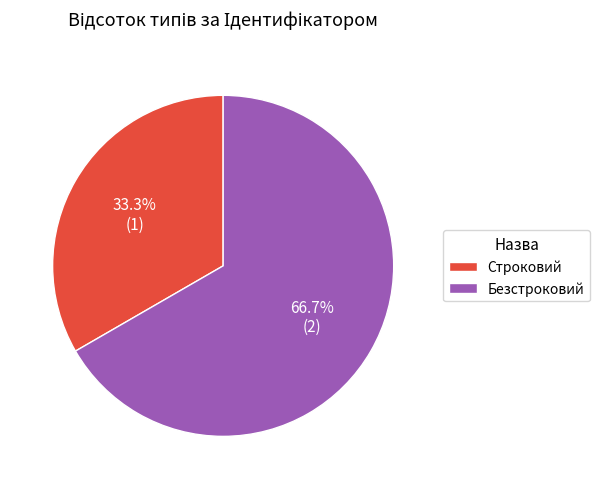

To the nearest percent, what portion does Безстроковий represent?

67%